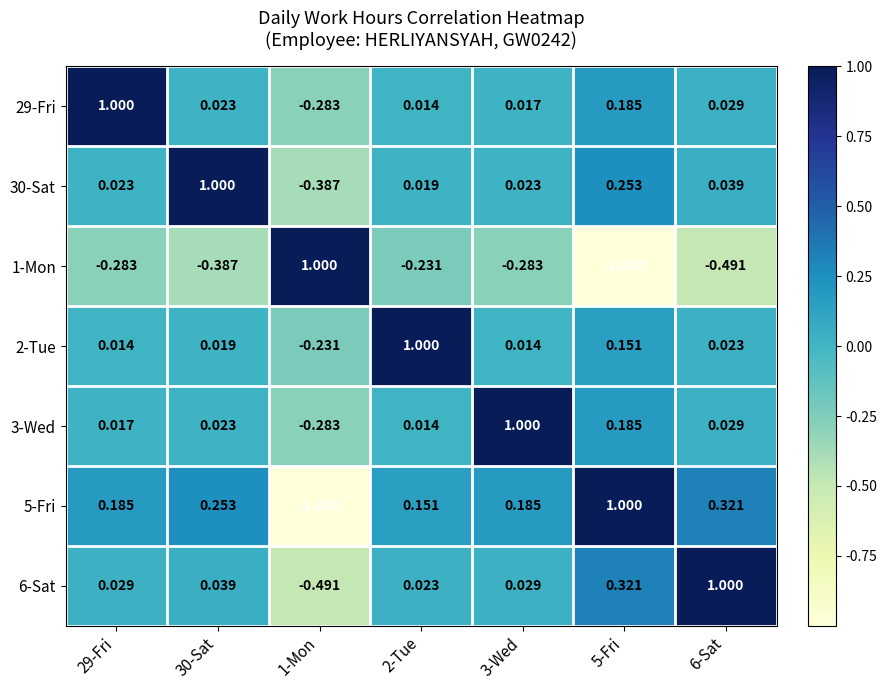

Is the value of 3-Wed at 3-Wed greater than the value of 29-Fri at 3-Wed?

Yes